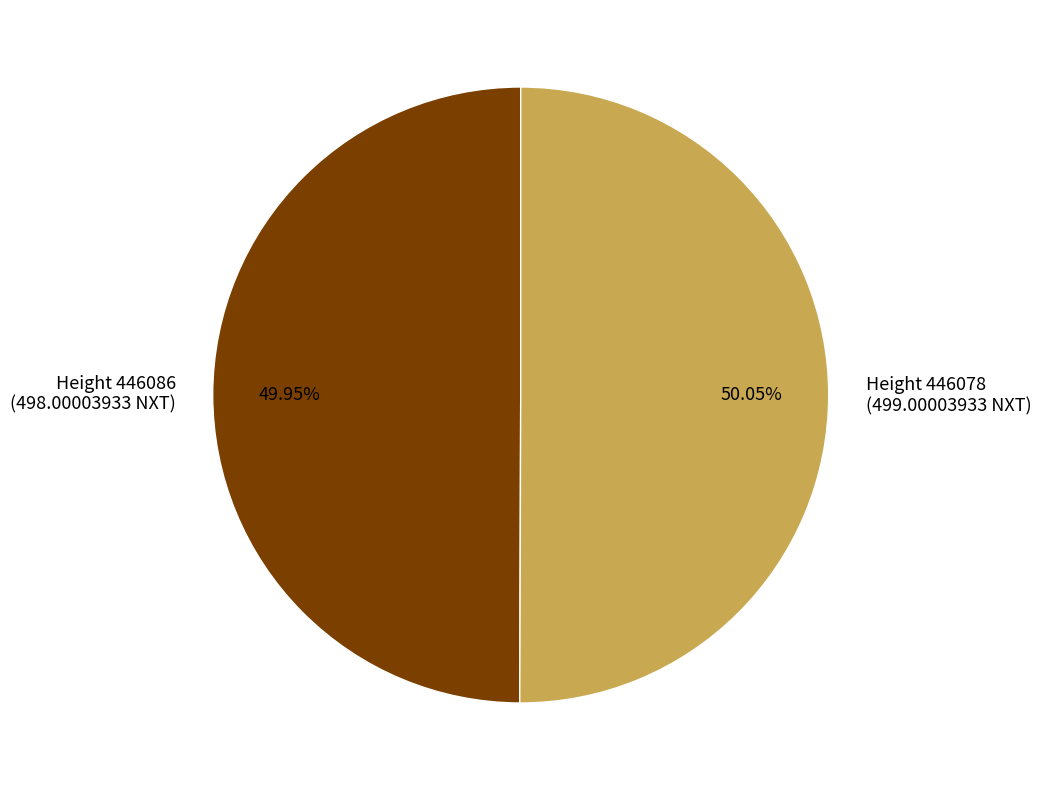

Is there any slice that represents more than half of the pie?

Yes